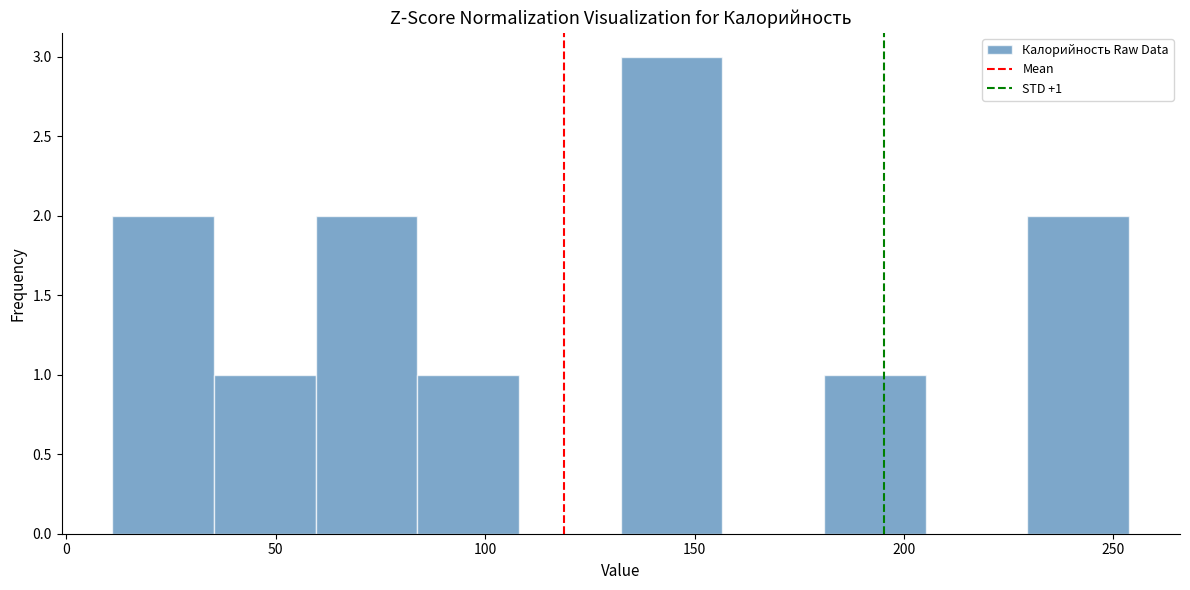

Which range on the x-axis has the tallest bar?

130 to 155